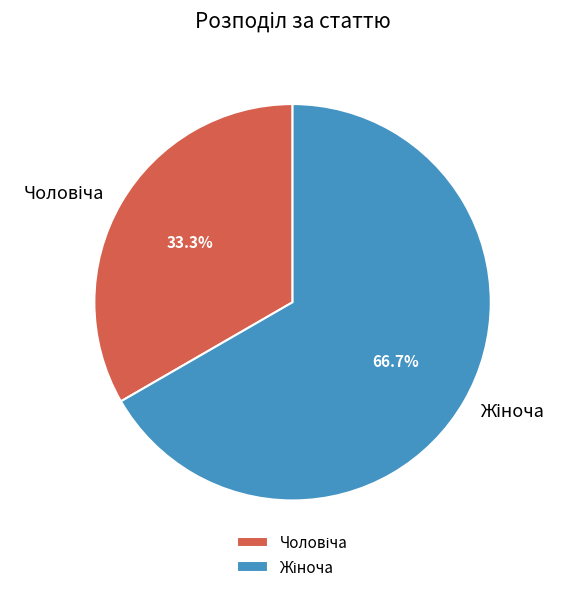

Count the number of slices in the pie.

2